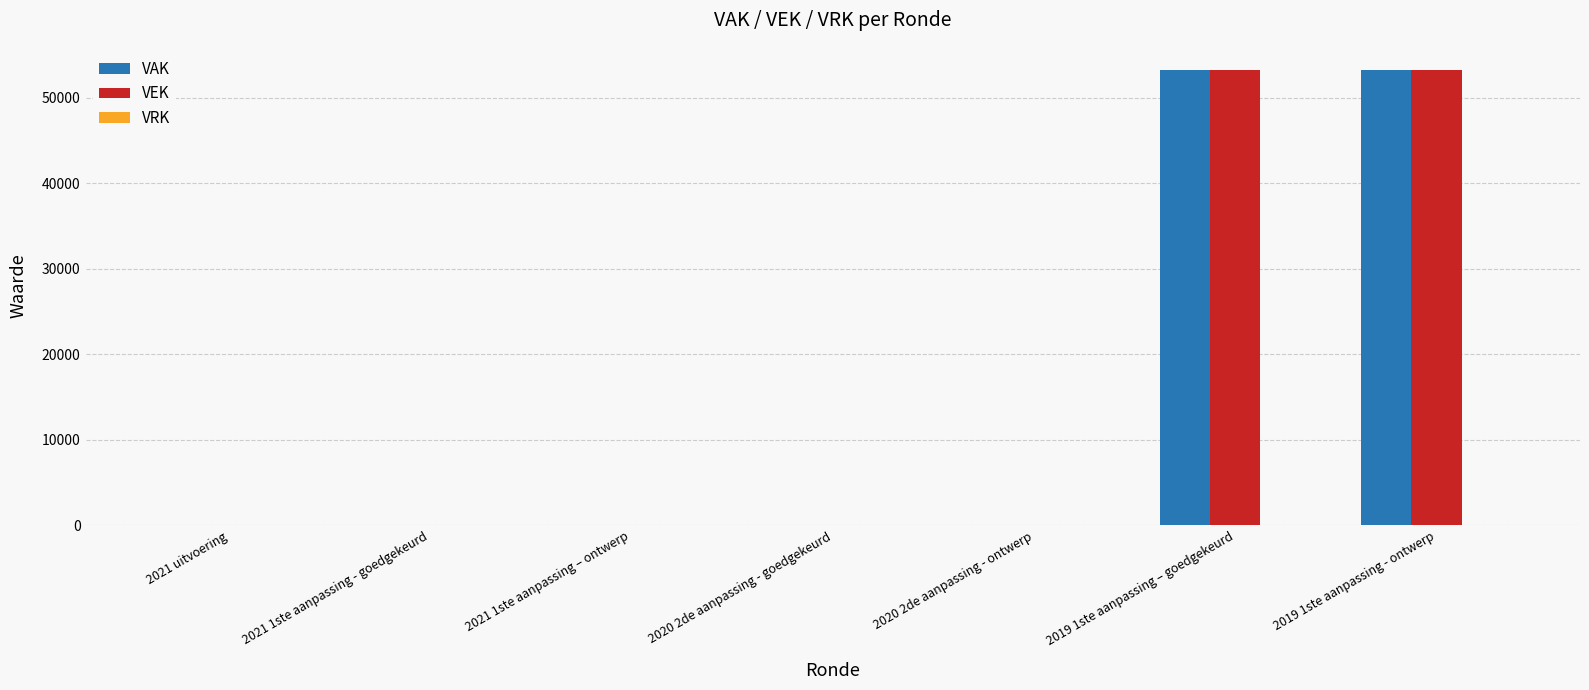

What is the greatest value displayed?

53300